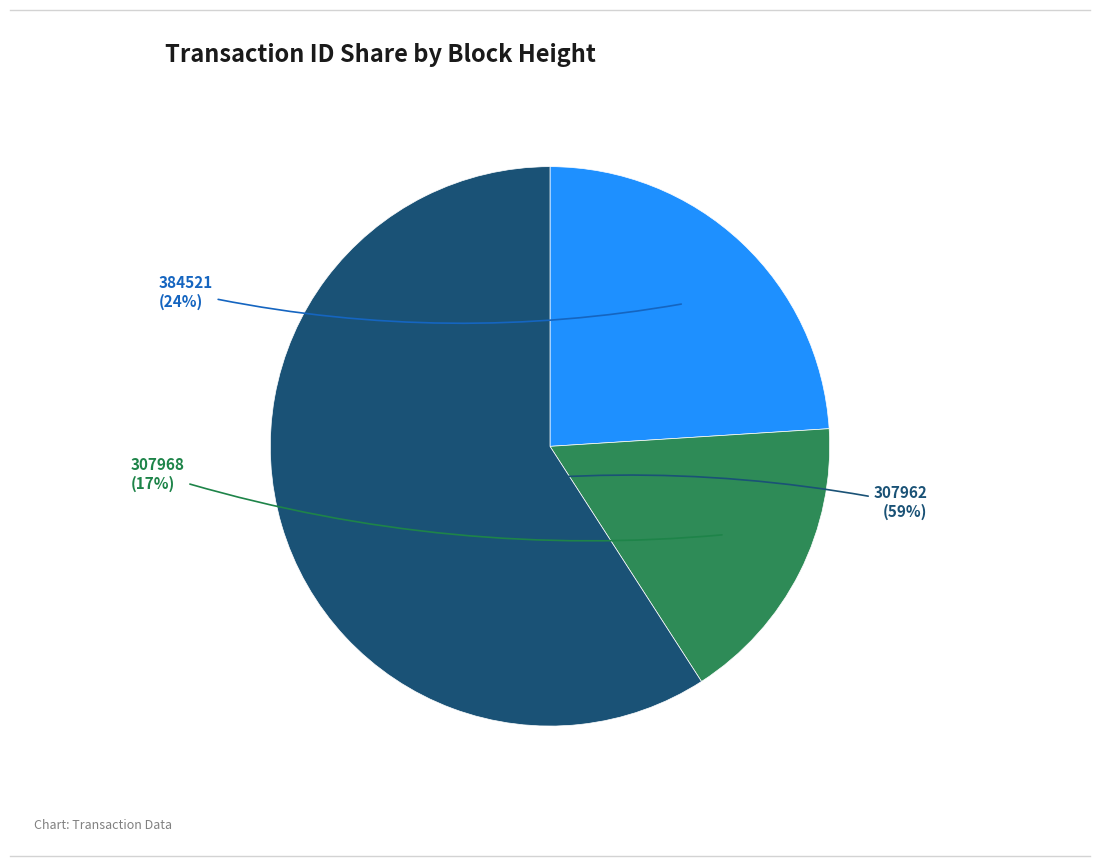

Which category has the smallest portion of the pie?

307968